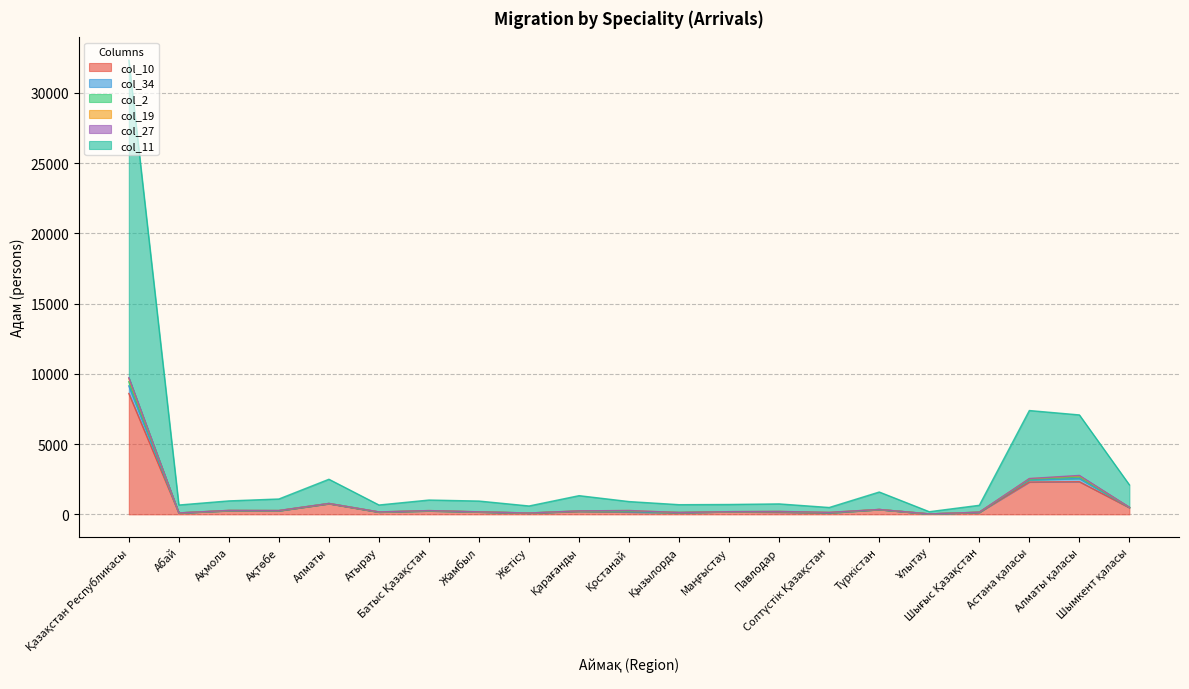

Where does the col_34 series first go above 250?

Қазақстан Республикасы